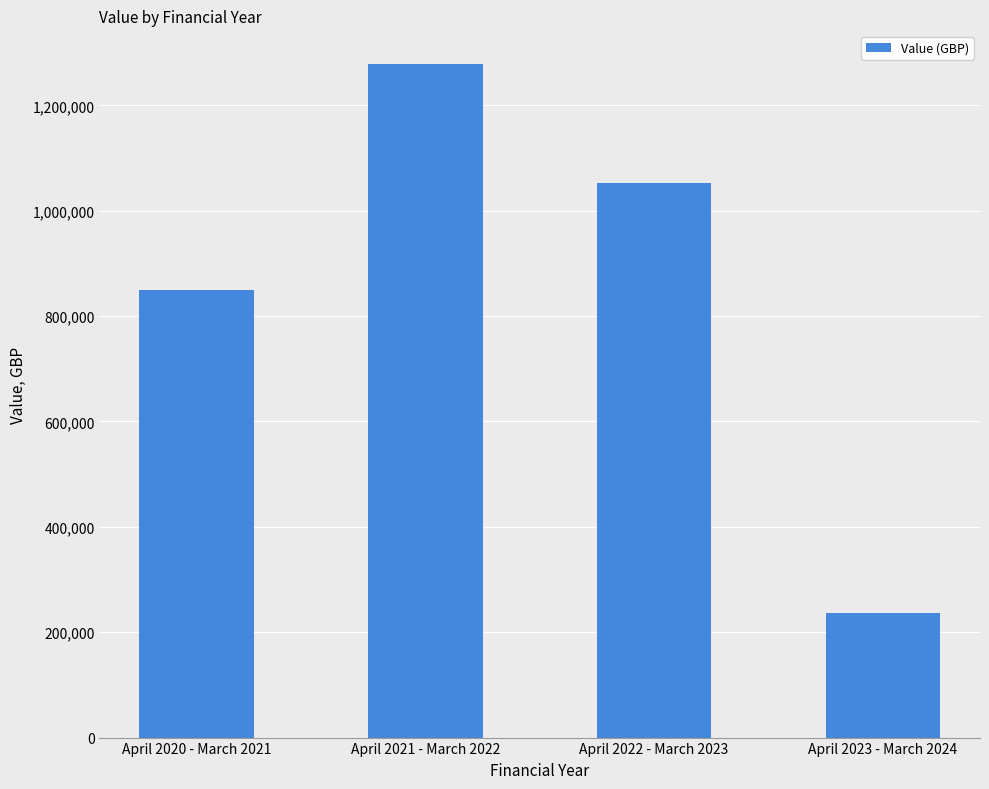

What is the difference between the second highest and minimum values?

817522